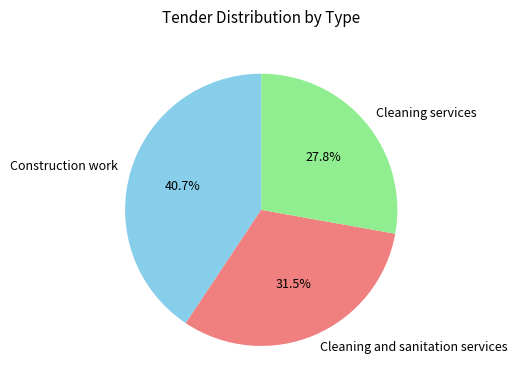

Combined, what portion of the pie is Cleaning and sanitation services and Cleaning services?

59.3%